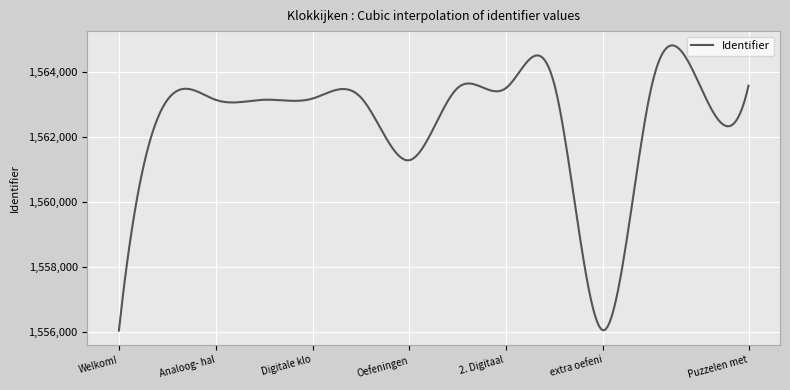

What is the difference between the maximum and minimum values?

8773.8